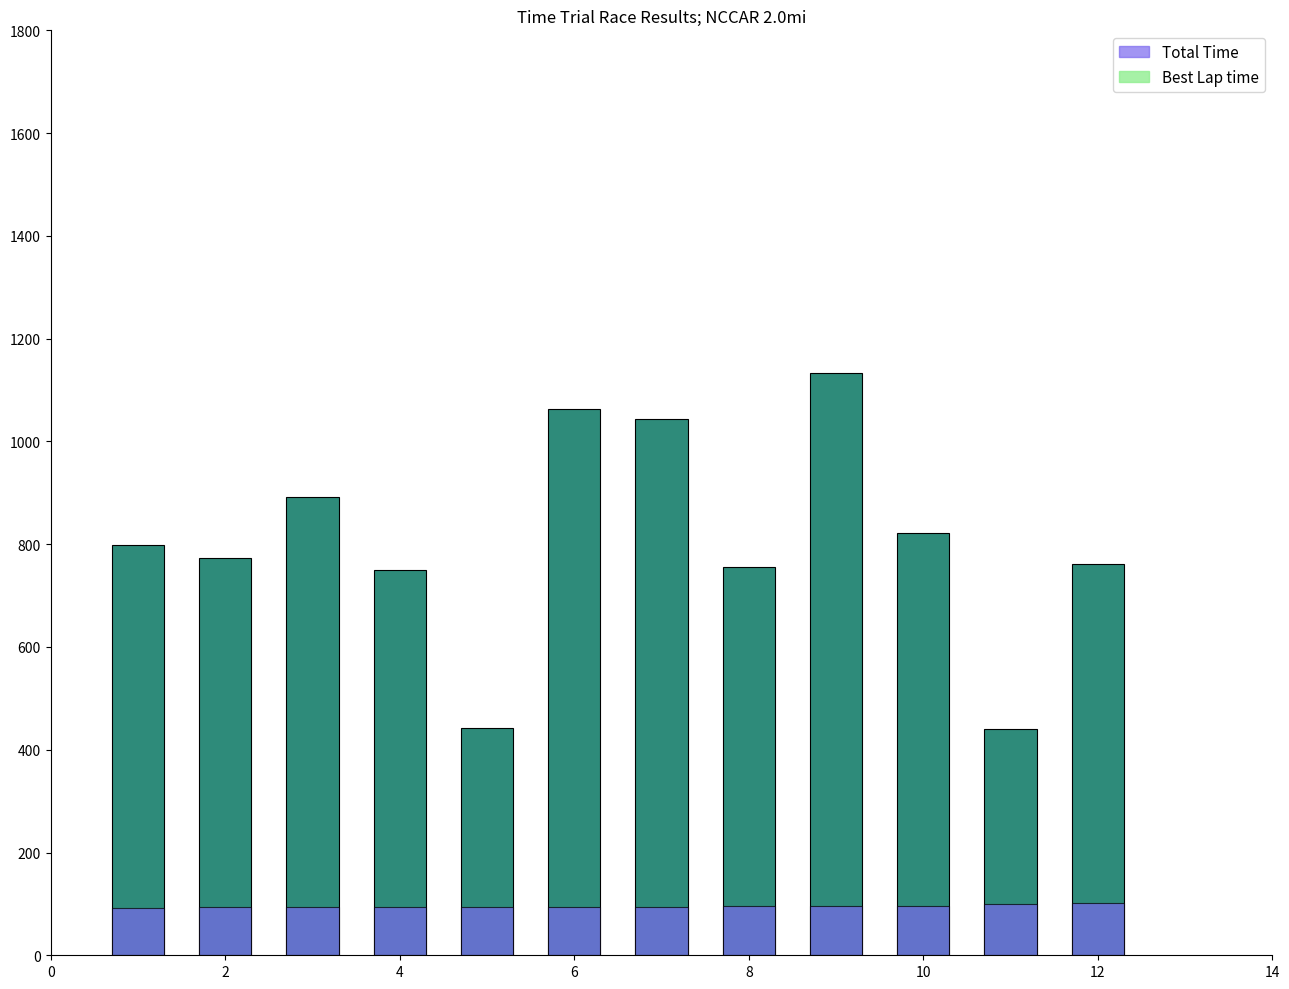

Which series changed the most between 4 and 6?

Total Time